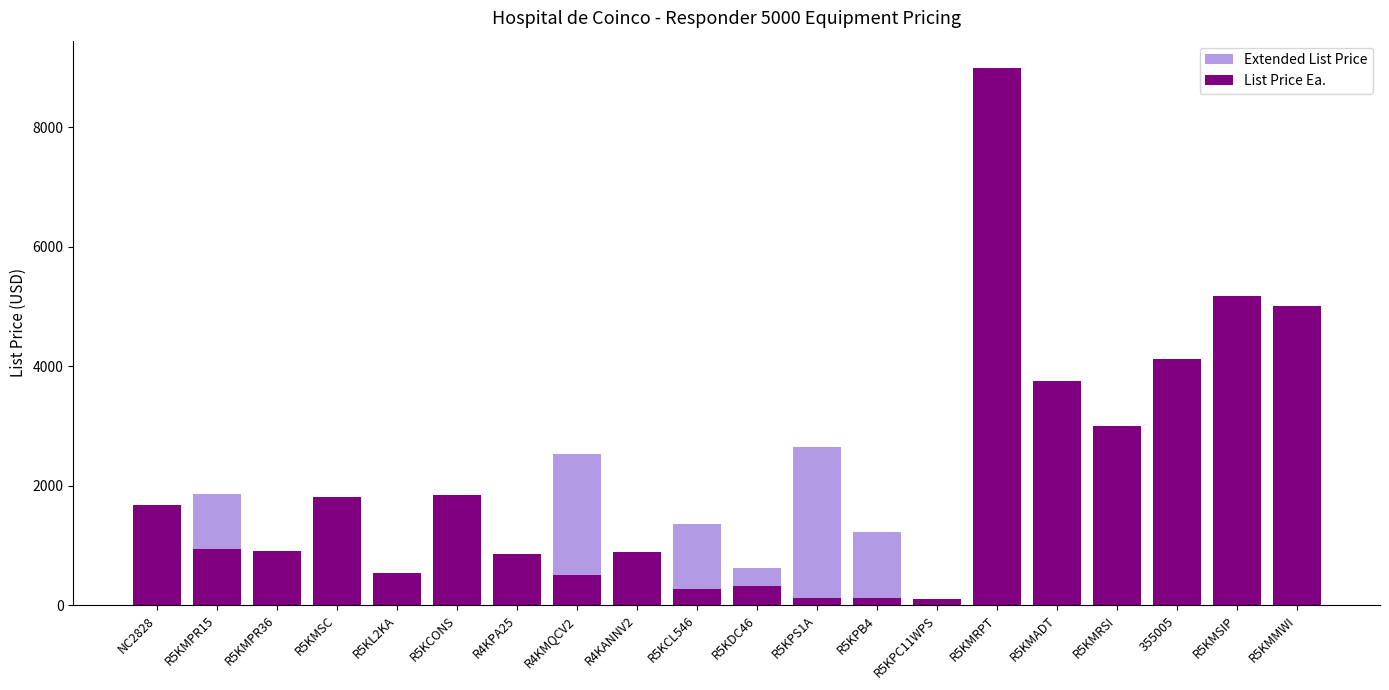

At R5KPB4, list the series in order from largest to smallest.

Extended List Price, List Price Ea.